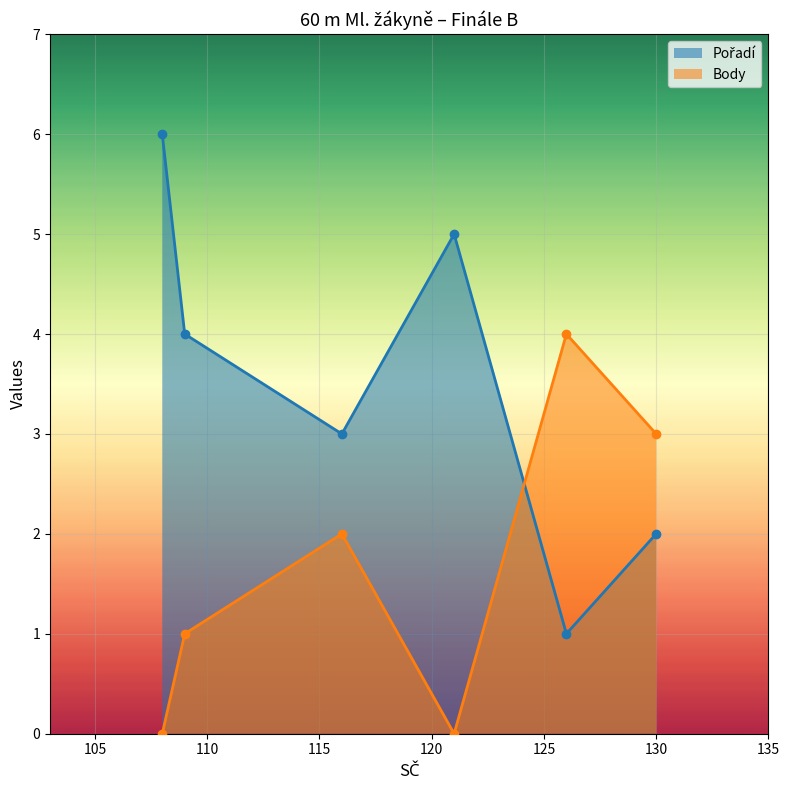

What is the difference between the maximum and minimum values in the Body series?

4